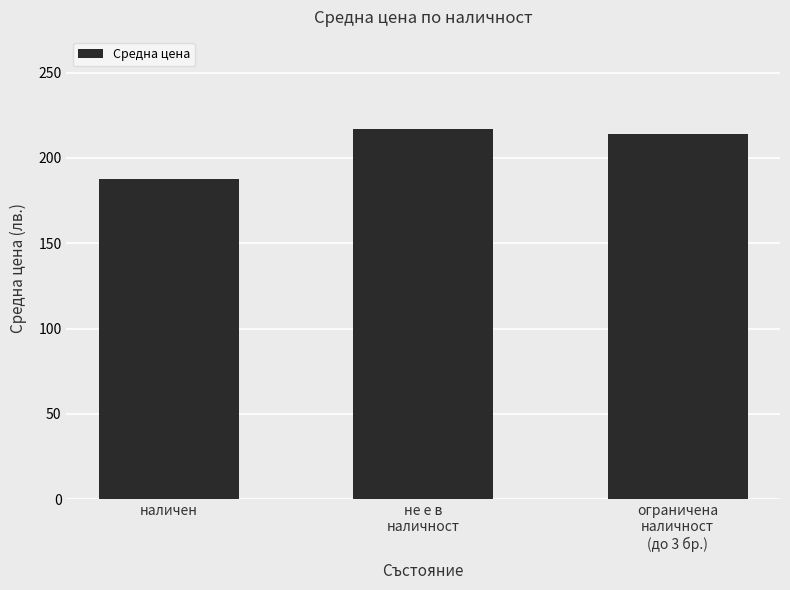

What is the value of the 1st bar from the left?

187.5